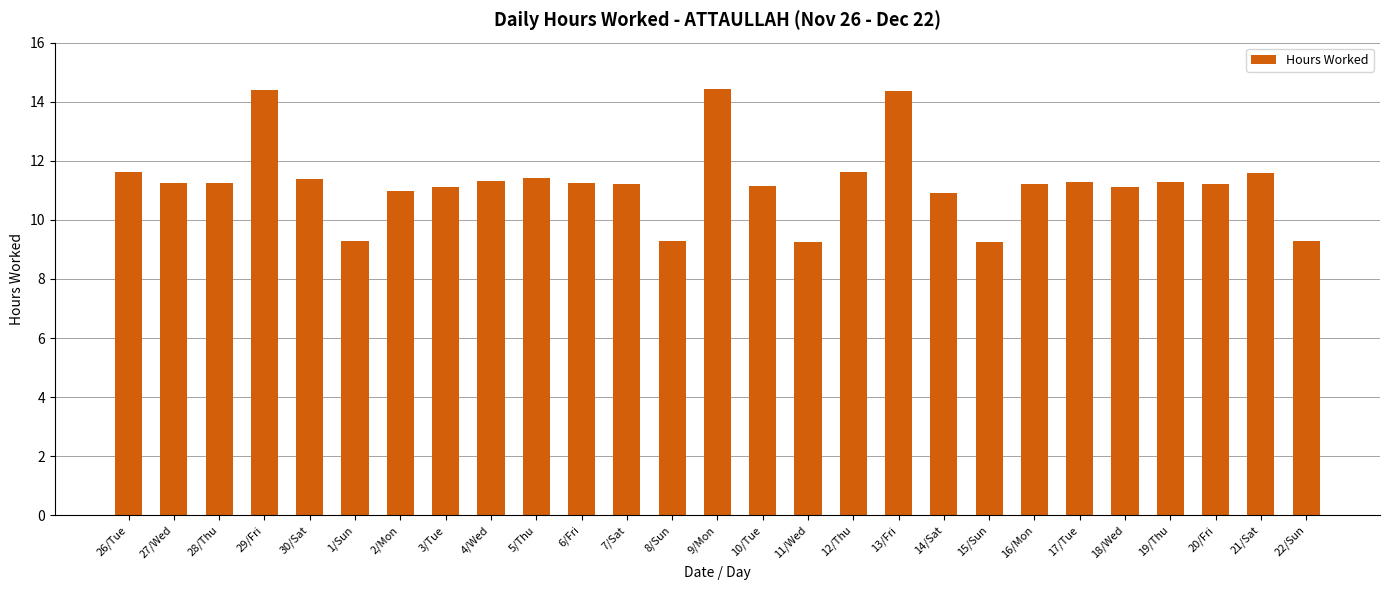

What position from the left is 7/Sat?

12